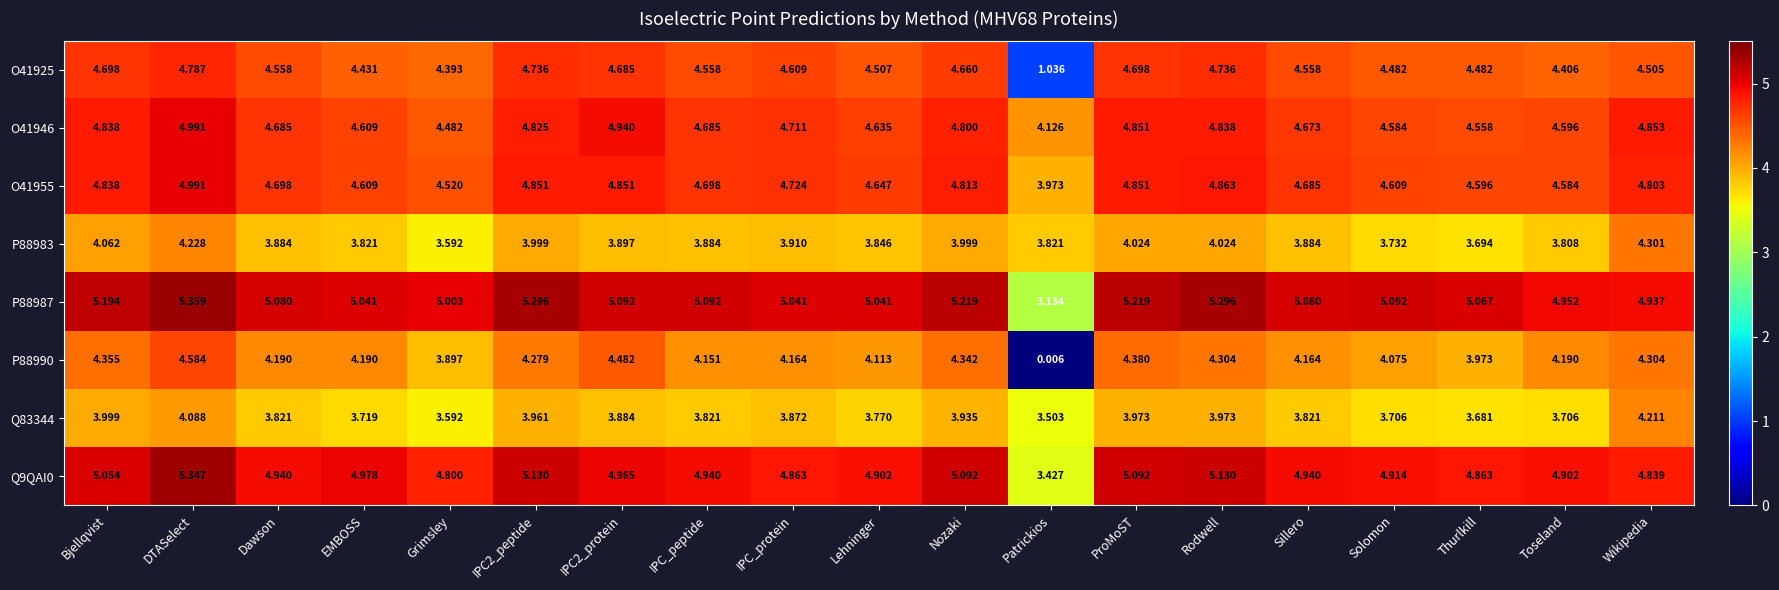

At which category is the sum across all series the highest?

DTASelect